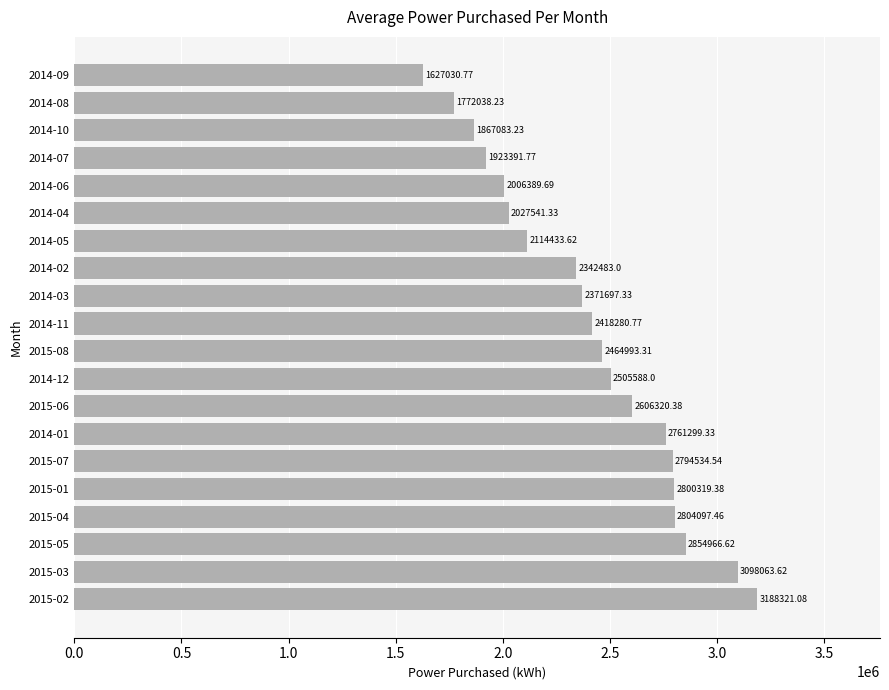

What is the sum of the values at 2014-01 and 2014-08?

4533337.6